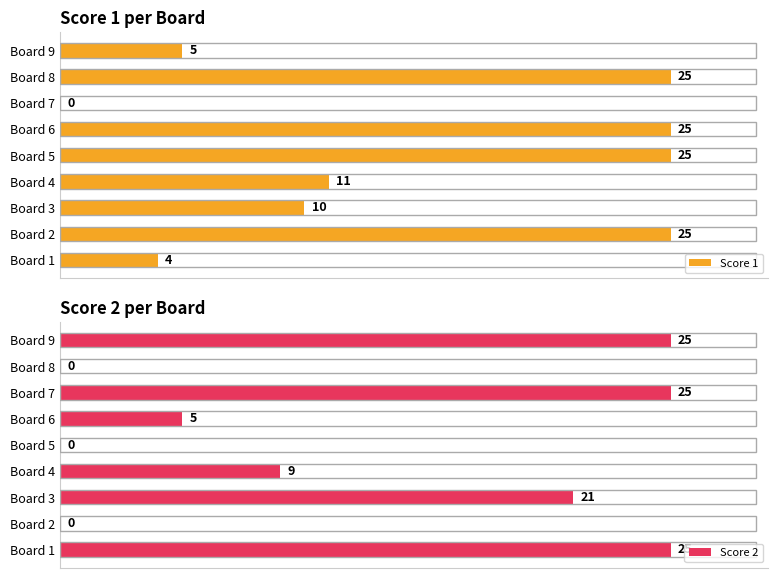

Reading left to right, what are all the values shown in this chart?

Score 1: 4	25	10	11	25	25	0	25	5
Score 2: 25	0	21	9	0	5	25	0	25